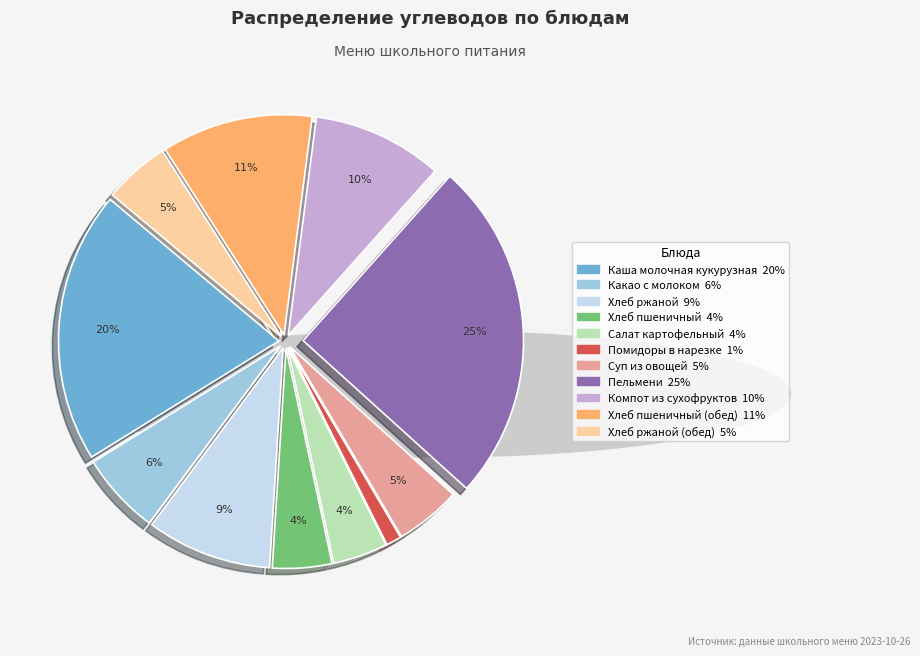

Is there a majority slice in this chart?

No